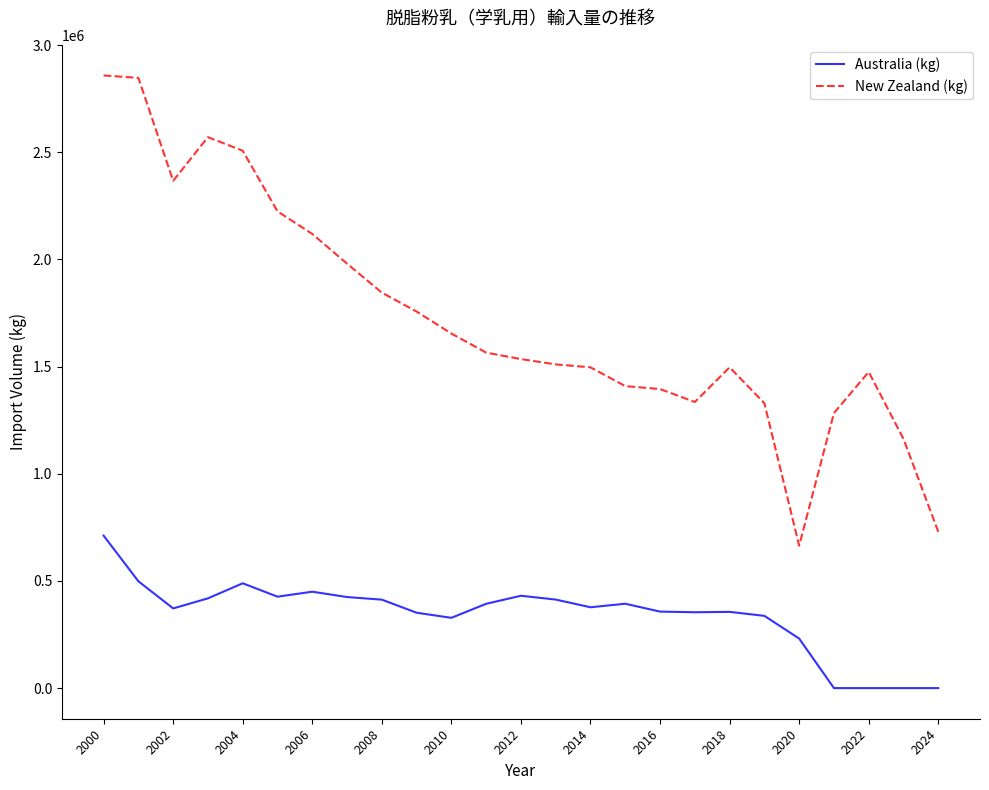

True or false: New Zealand (kg) and Australia (kg) cross at least once.

False